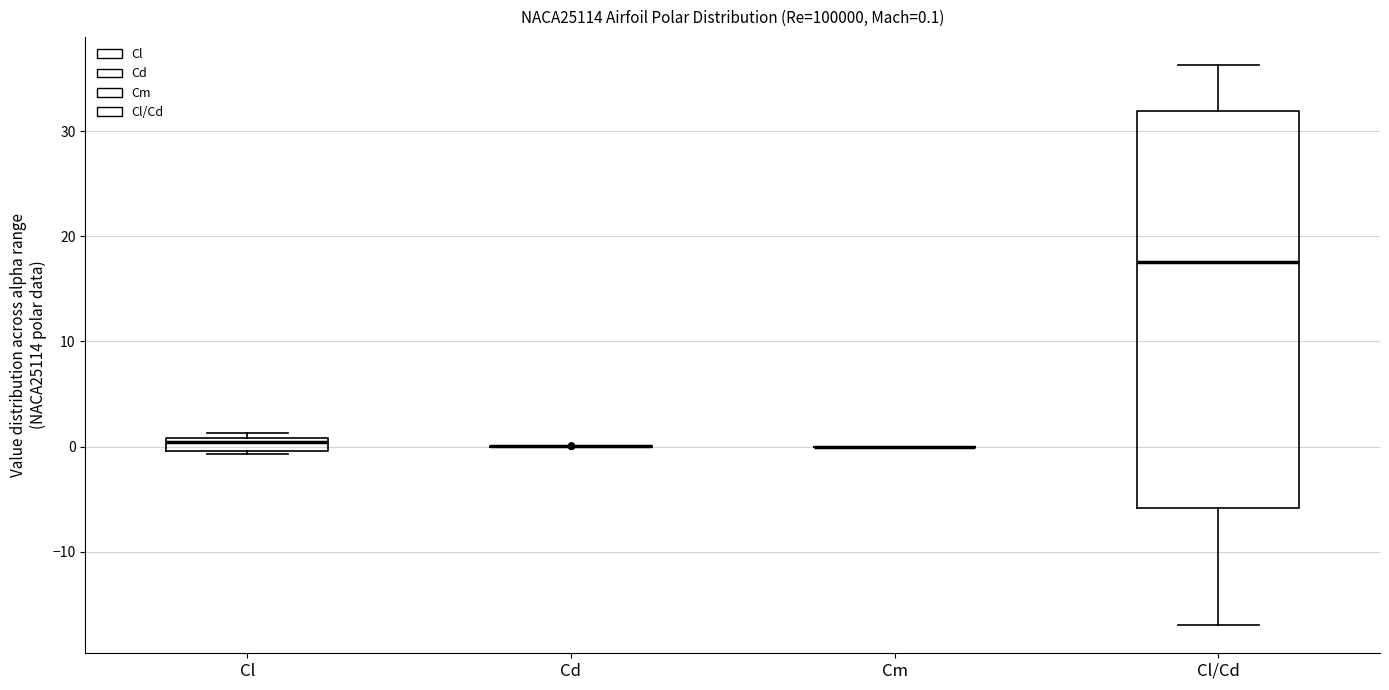

Comparing the boxes themselves (not the whiskers), which one is the tallest?

Cl/Cd